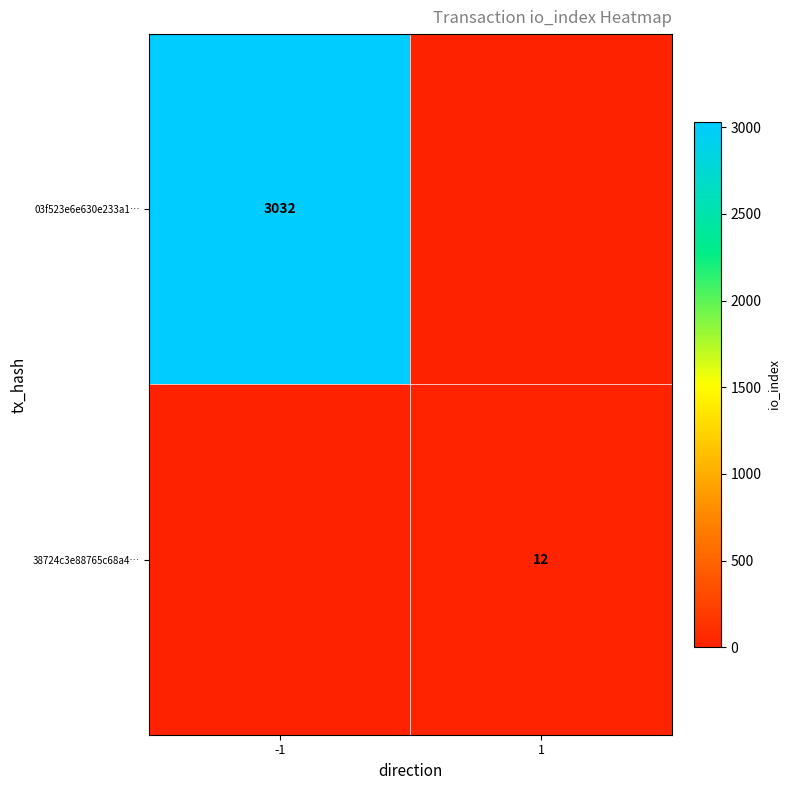

Is it true that 03f523e6e630e233a1… equals 4156 at -1?

False